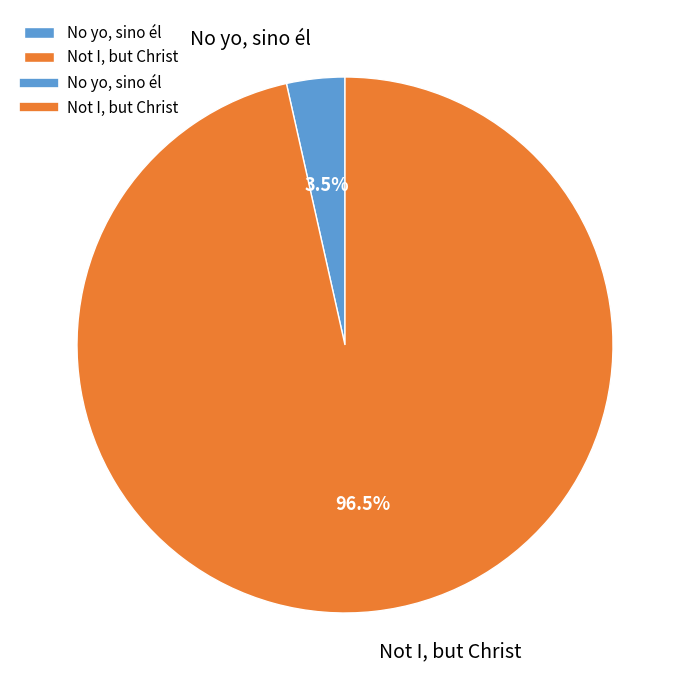

Combined, do No yo, sino él and Not I, but Christ account for over 50%?

Yes